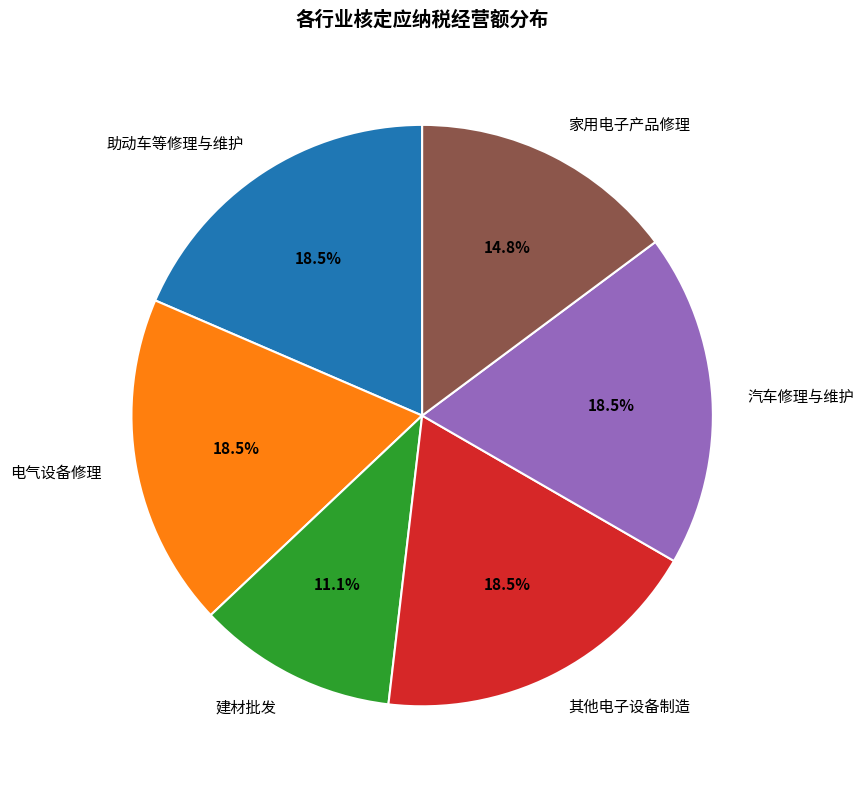

Approximately how many times larger is the value at 其他电子设备制造 compared to 助动车等修理与维护?

1.0